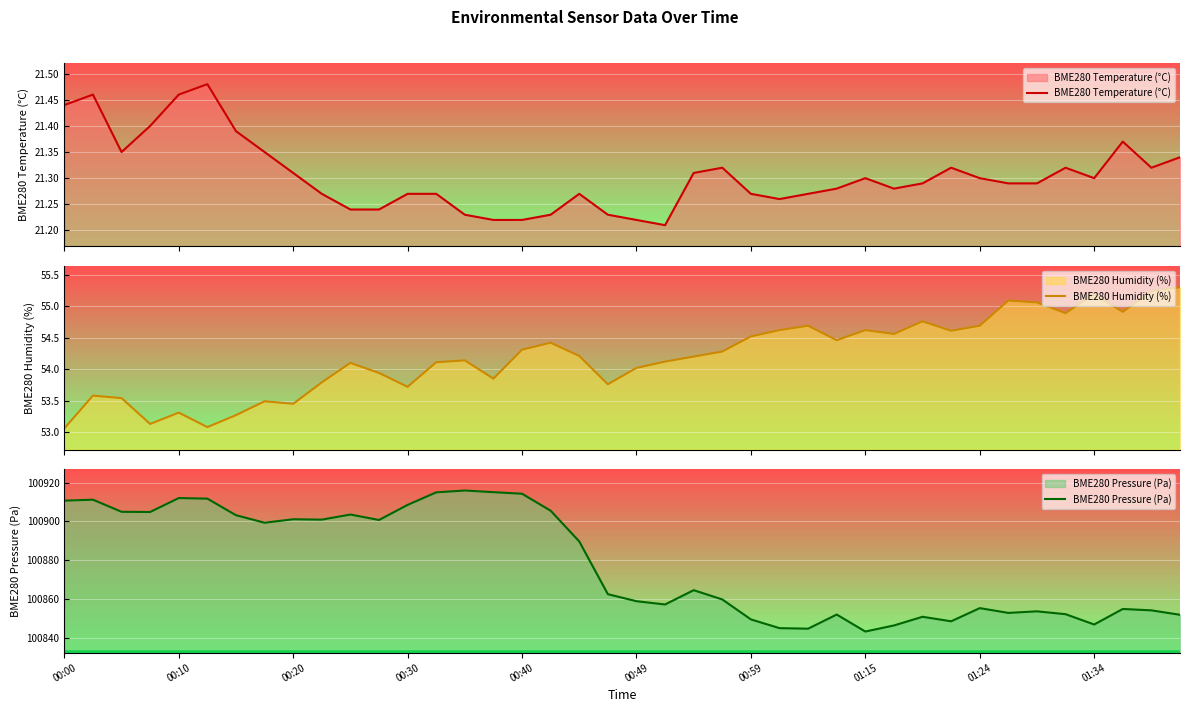

Reading right to left, list all the values displayed in this chart.

BME280 Temperature (°C): 21.3	21.3	21.4	21.3	21.3	21.3	21.3	21.3	21.3	21.3	21.3	21.3	21.3	21.3	21.3	21.3	21.3	21.3	21.2	21.2	21.2	21.3	21.2	21.2	21.2	21.2	21.3	21.3	21.2	21.2	21.3	21.3	21.4	21.4	21.5	21.5	21.4	21.4	21.5	21.4
BME280 Humidity (%): 55.3	55.2	54.9	55.2	54.9	55.1	55.1	54.7	54.6	54.8	54.6	54.6	54.5	54.7	54.6	54.5	54.3	54.2	54.1	54.0	53.8	54.2	54.4	54.3	53.9	54.1	54.1	53.7	53.9	54.1	53.8	53.5	53.5	53.3	53.1	53.3	53.1	53.5	53.6	53.1
BME280 Pressure (Pa): 100851.9	100854.2	100854.9	100846.9	100852.2	100853.7	100852.9	100855.3	100848.6	100850.9	100846.4	100843.3	100852.0	100844.8	100845.0	100849.5	100859.8	100864.6	100857.2	100858.9	100862.5	100889.7	100905.5	100914.3	100915.1	100915.9	100915.0	100908.5	100900.8	100903.6	100900.9	100901.1	100899.3	100903.2	100911.8	100912.1	100904.9	100905.0	100911.2	100910.7